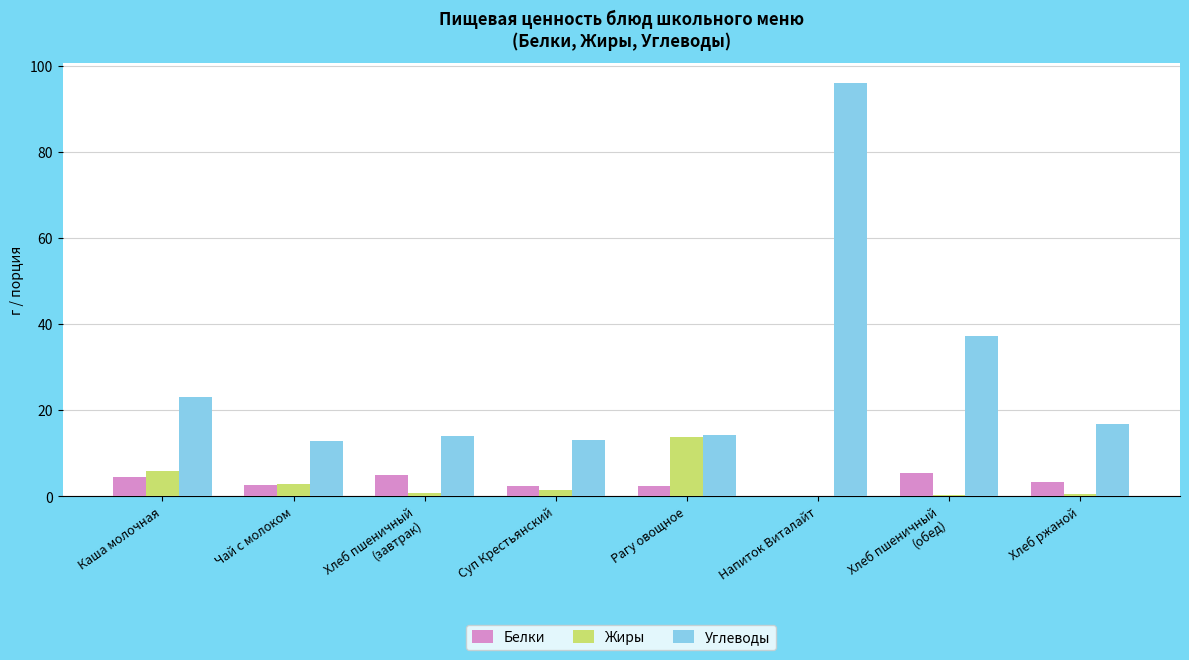

Does the chart contain stacked bars?

No